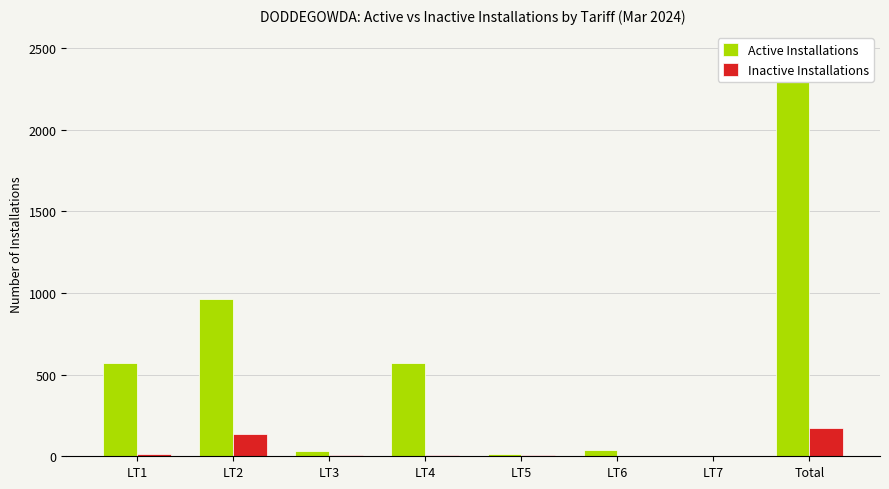

How many bars are there in each group?

2